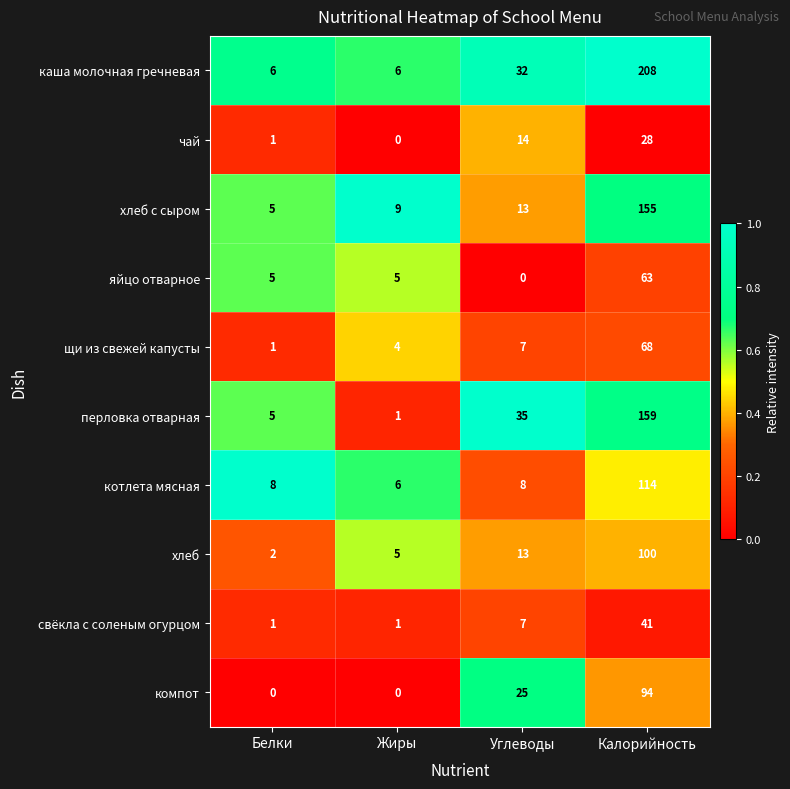

What is the total value across all series at Жиры?

37